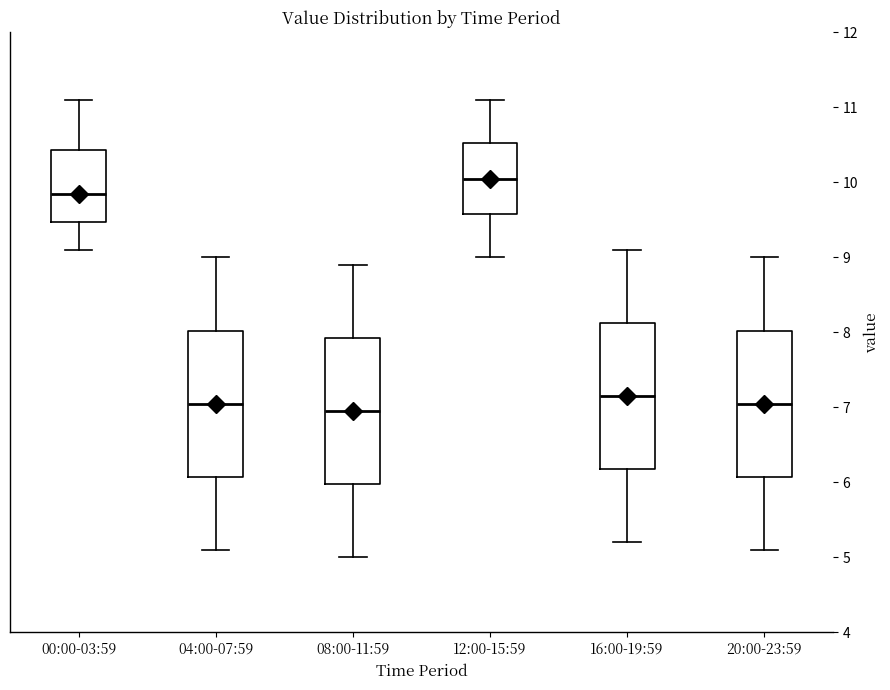

Reading left to right, transcribe this box plot: for each box, give where its median line is, the range the box spans, and where its two whiskers end, as read against the y-axis. The values are not printed on the chart, so give them approximately, as read against the axis.

00:00-03:59: median 9.9, box 9.5 to 10.4, whiskers 9.1 to 11.1
04:00-07:59: median 7.1, box 6.1 to 8.0, whiskers 5.1 to 9.0
08:00-11:59: median 7.0, box 6.0 to 7.9, whiskers 5.0 to 8.9
12:00-15:59: median 10.1, box 9.6 to 10.5, whiskers 9.0 to 11.1
16:00-19:59: median 7.2, box 6.2 to 8.1, whiskers 5.2 to 9.1
20:00-23:59: median 7.1, box 6.1 to 8.0, whiskers 5.1 to 9.0